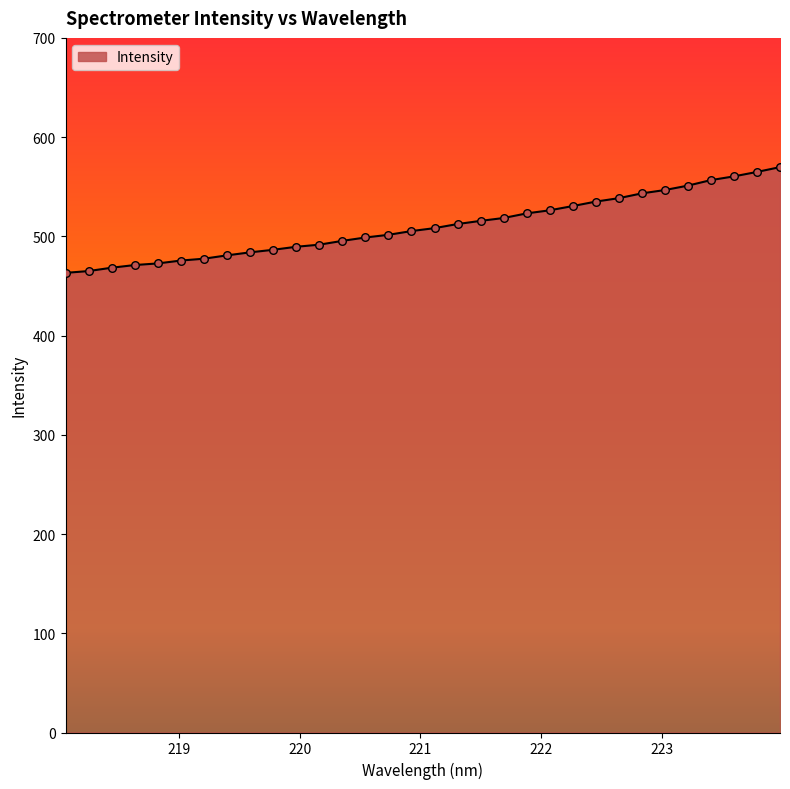

What is the difference between the maximum and minimum values?

106.5